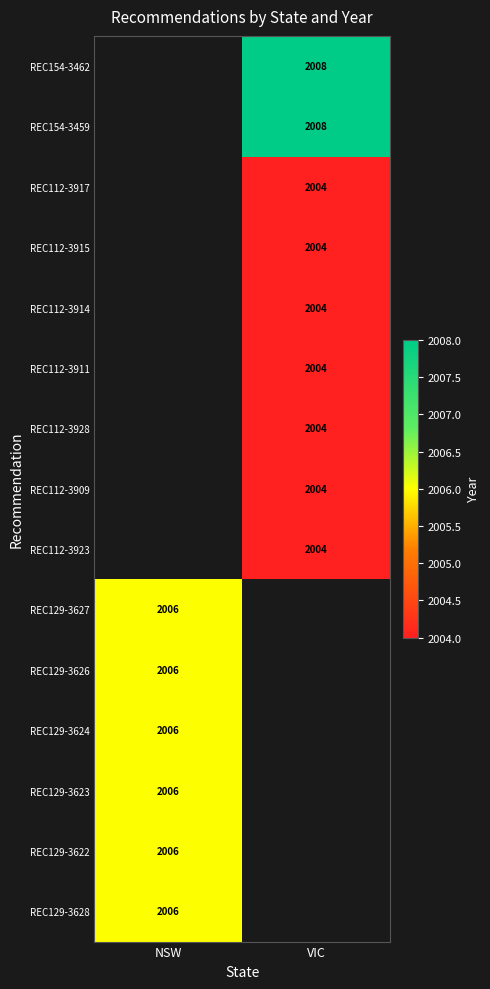

How many data points does each series have?

2